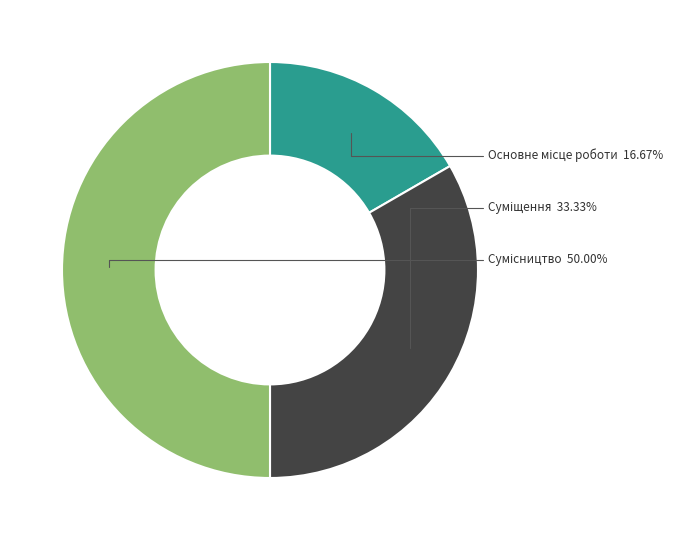

How many segments does this pie chart have?

3